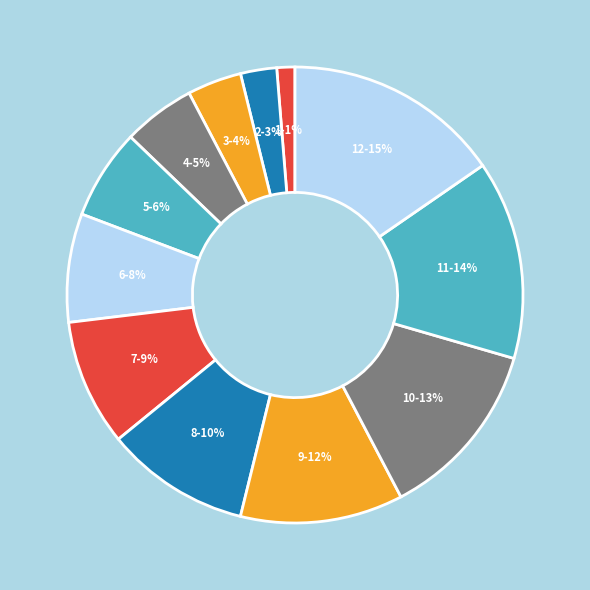

Does 11 represent more than half of the total?

No